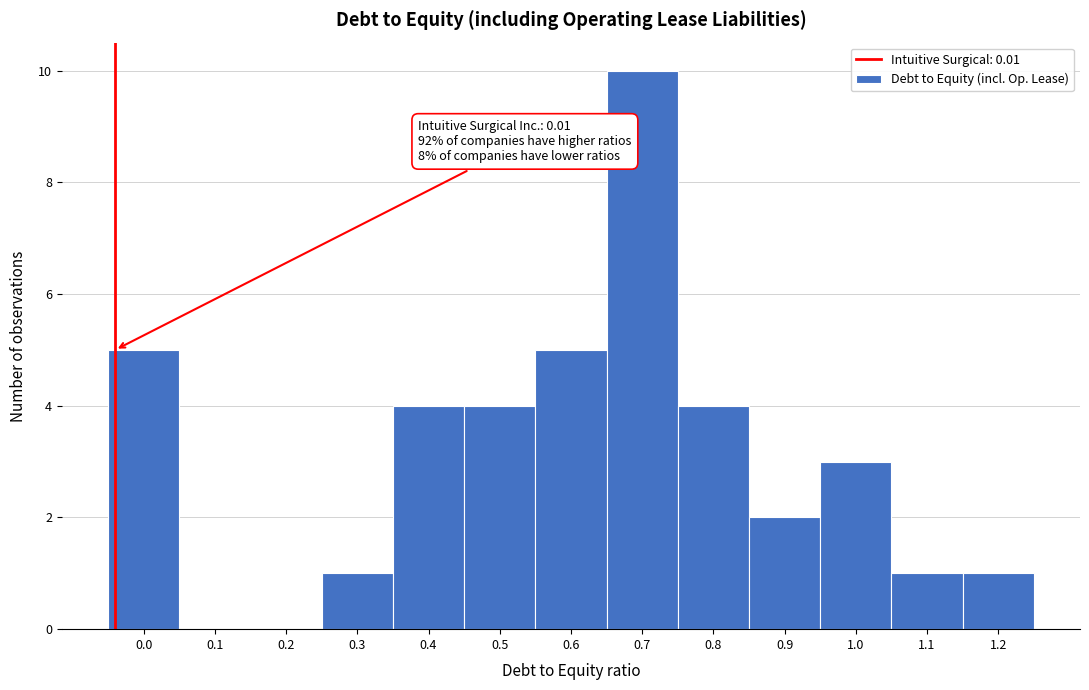

Reading left to right, transcribe all the data shown in this chart.

0.0=5	0.1=0	0.2=0	0.3=1	0.4=4	0.5=4	0.6=5	0.7=10	0.8=4	0.9=2	1.0=3	1.1=1	1.2=1